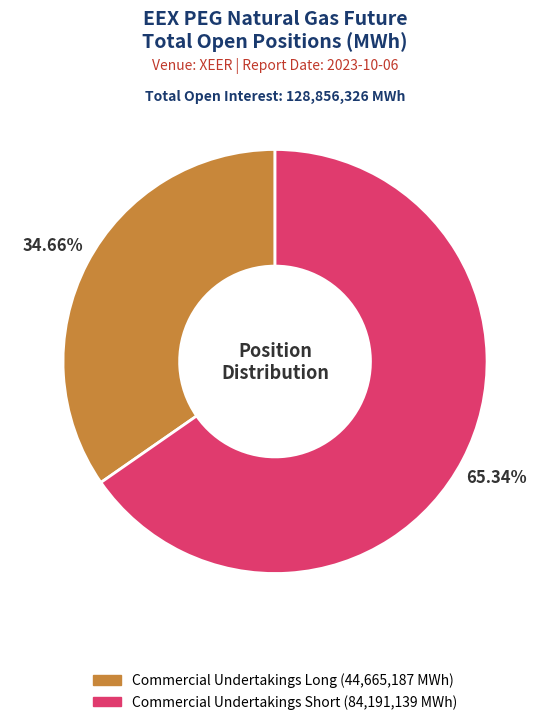

Is there any slice that represents more than half of the pie?

Yes